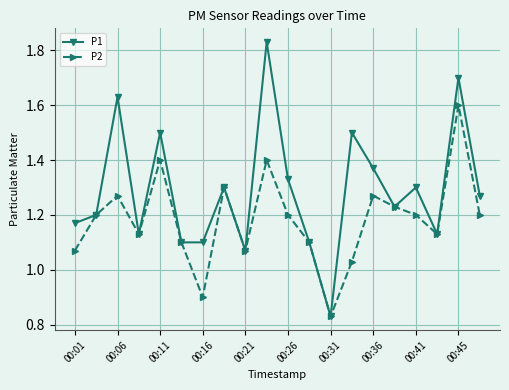

At how many categories does at least one series exceed 0?

20